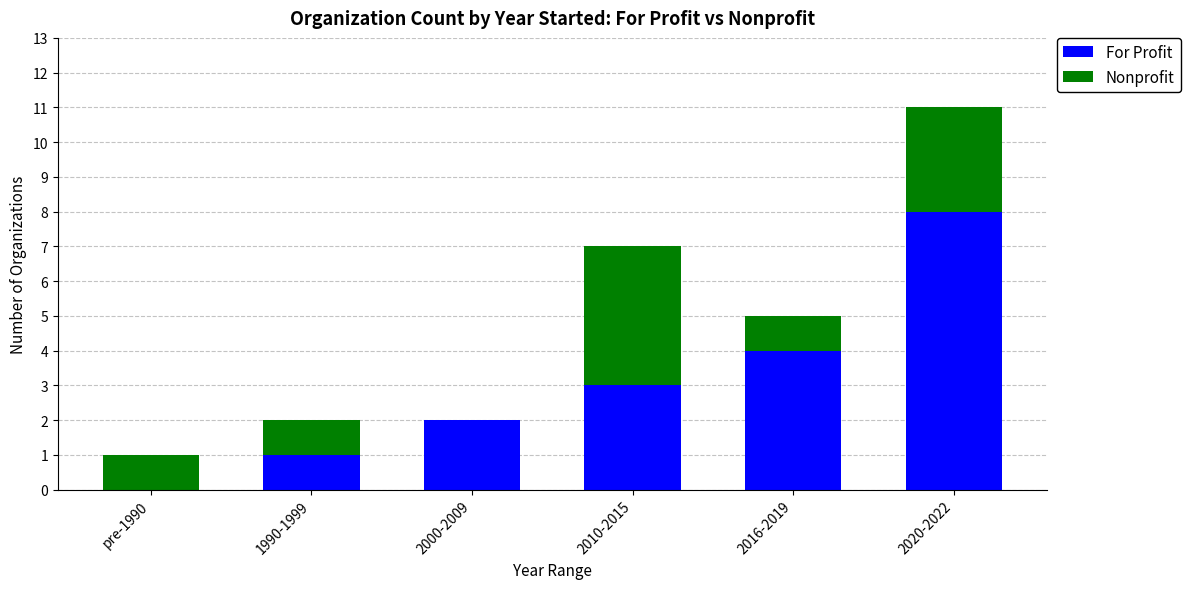

What is the average value of the For Profit series?

3